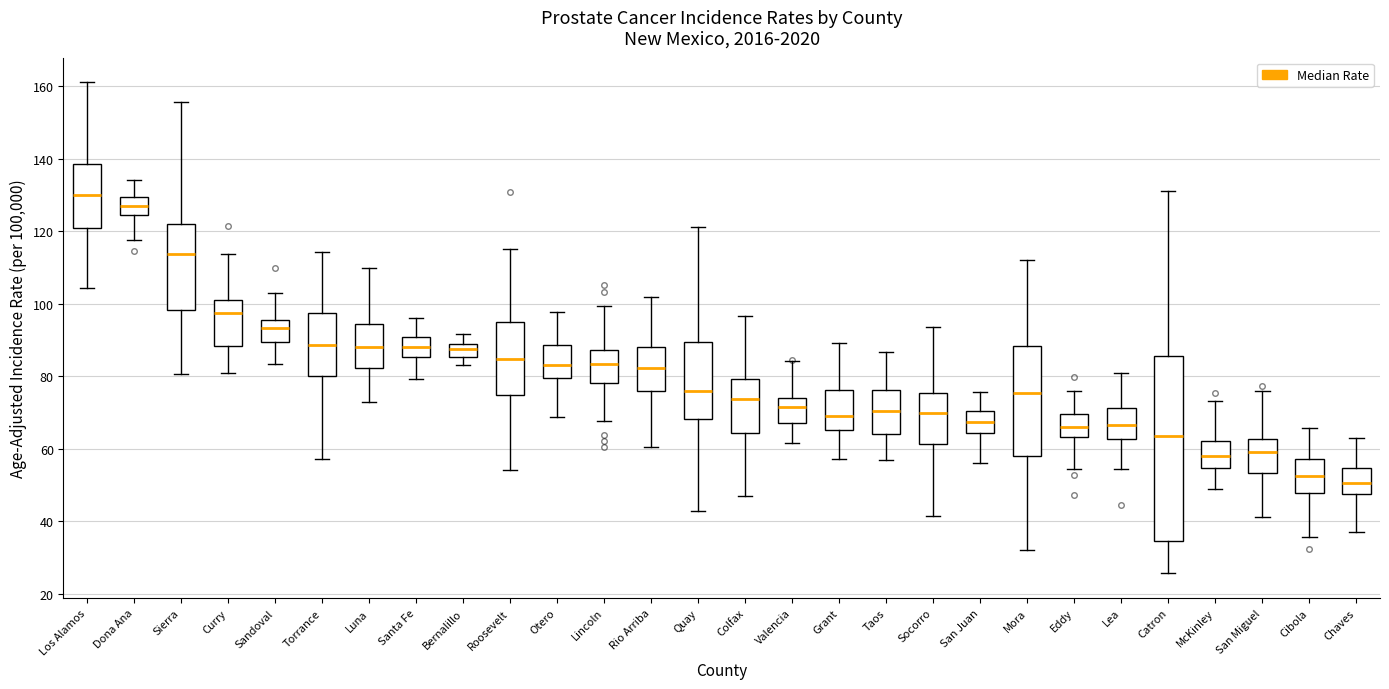

Which box is the tallest, from its lower edge to its upper edge?

Catron